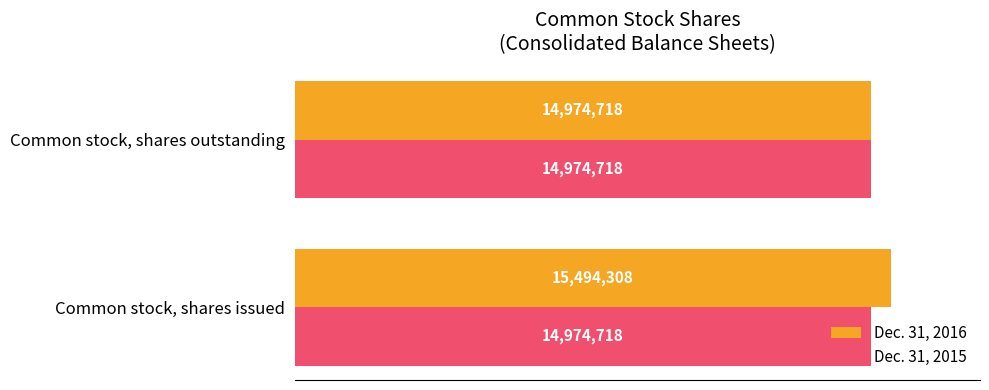

What are all the series names shown in the legend?

Dec. 31, 2016, Dec. 31, 2015